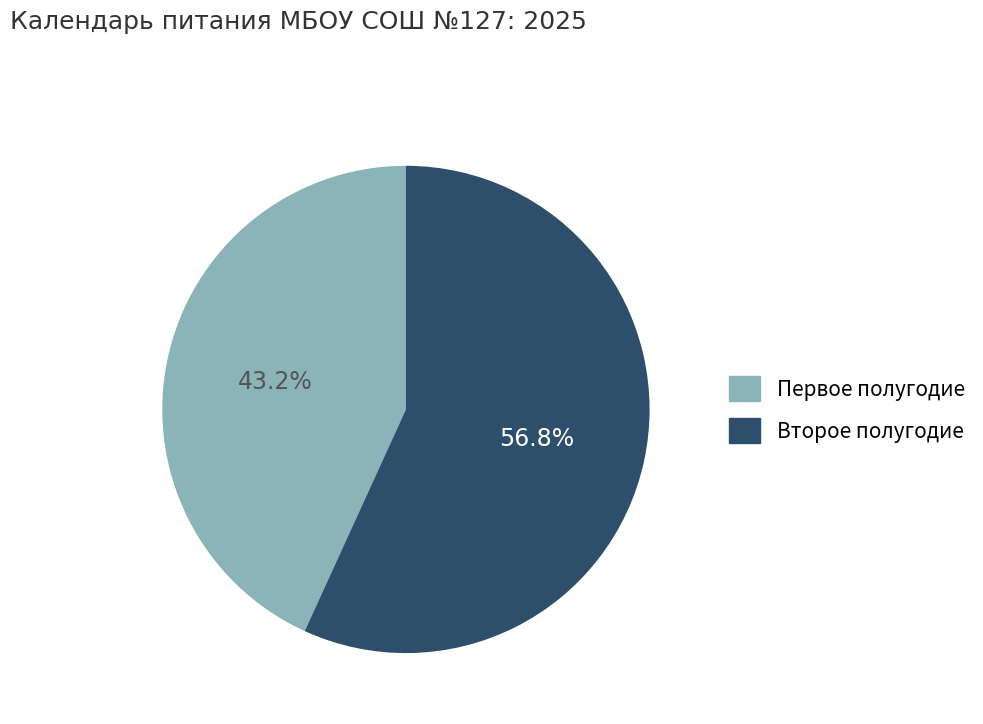

Does any single category account for the majority?

Yes